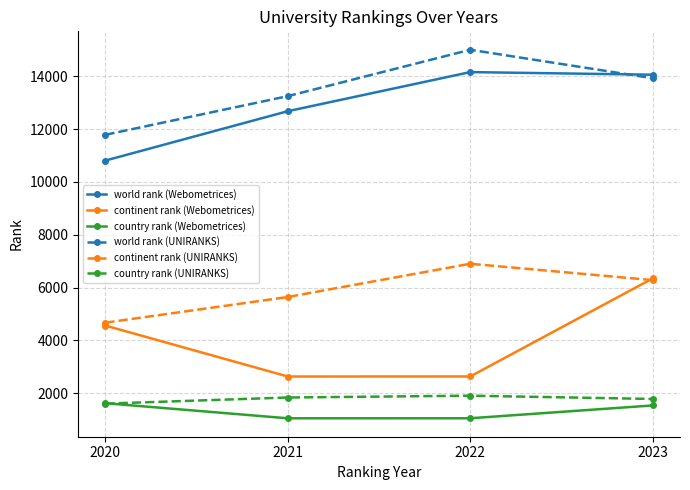

True or false: continent rank (Webometrices) has a value of 2628 at 2022.

True